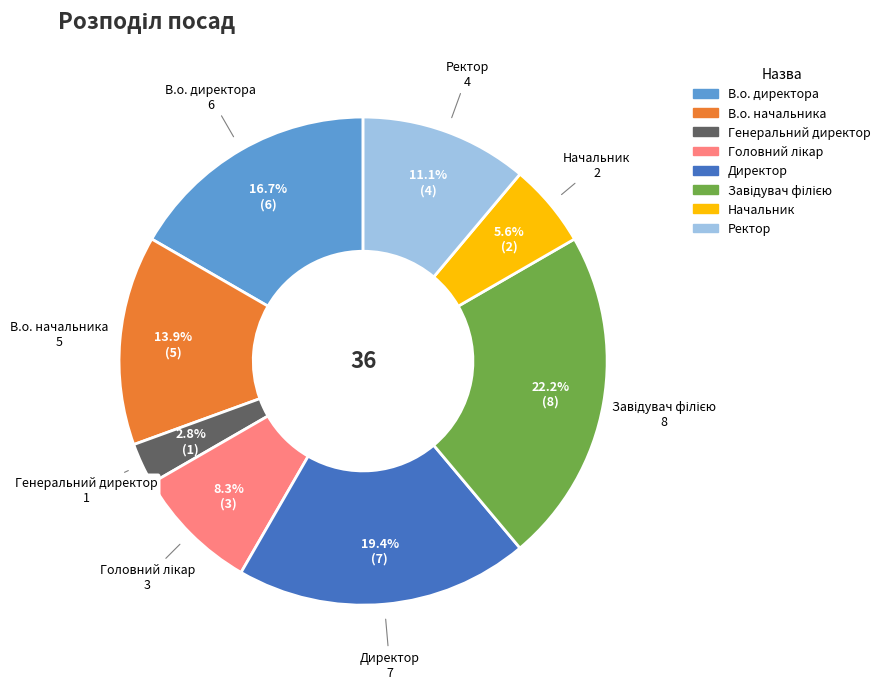

Is there a majority slice in this chart?

No